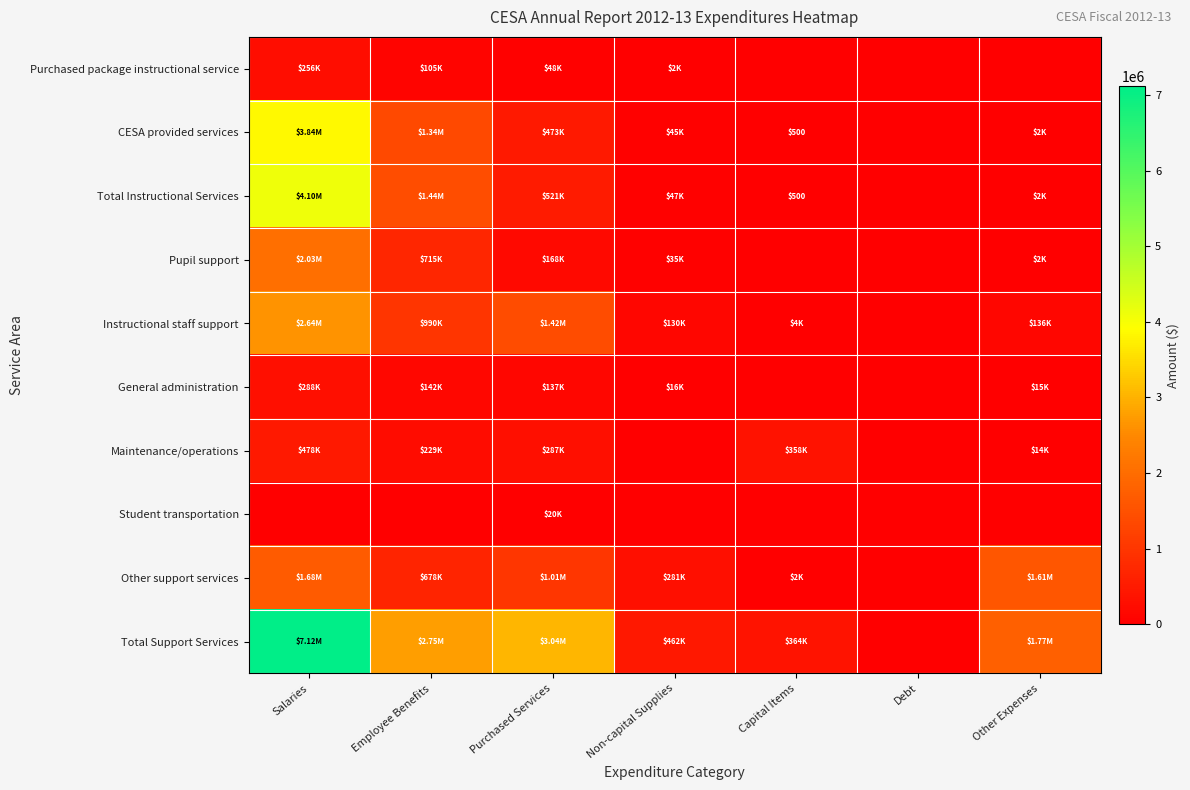

At Debt, list the series in order from smallest to largest.

Purchased package instructional service, CESA provided services, Total Instructional Services, Pupil support, Instructional staff support, General administration, Maintenance/operations, Student transportation, Other support services, Total Support Services